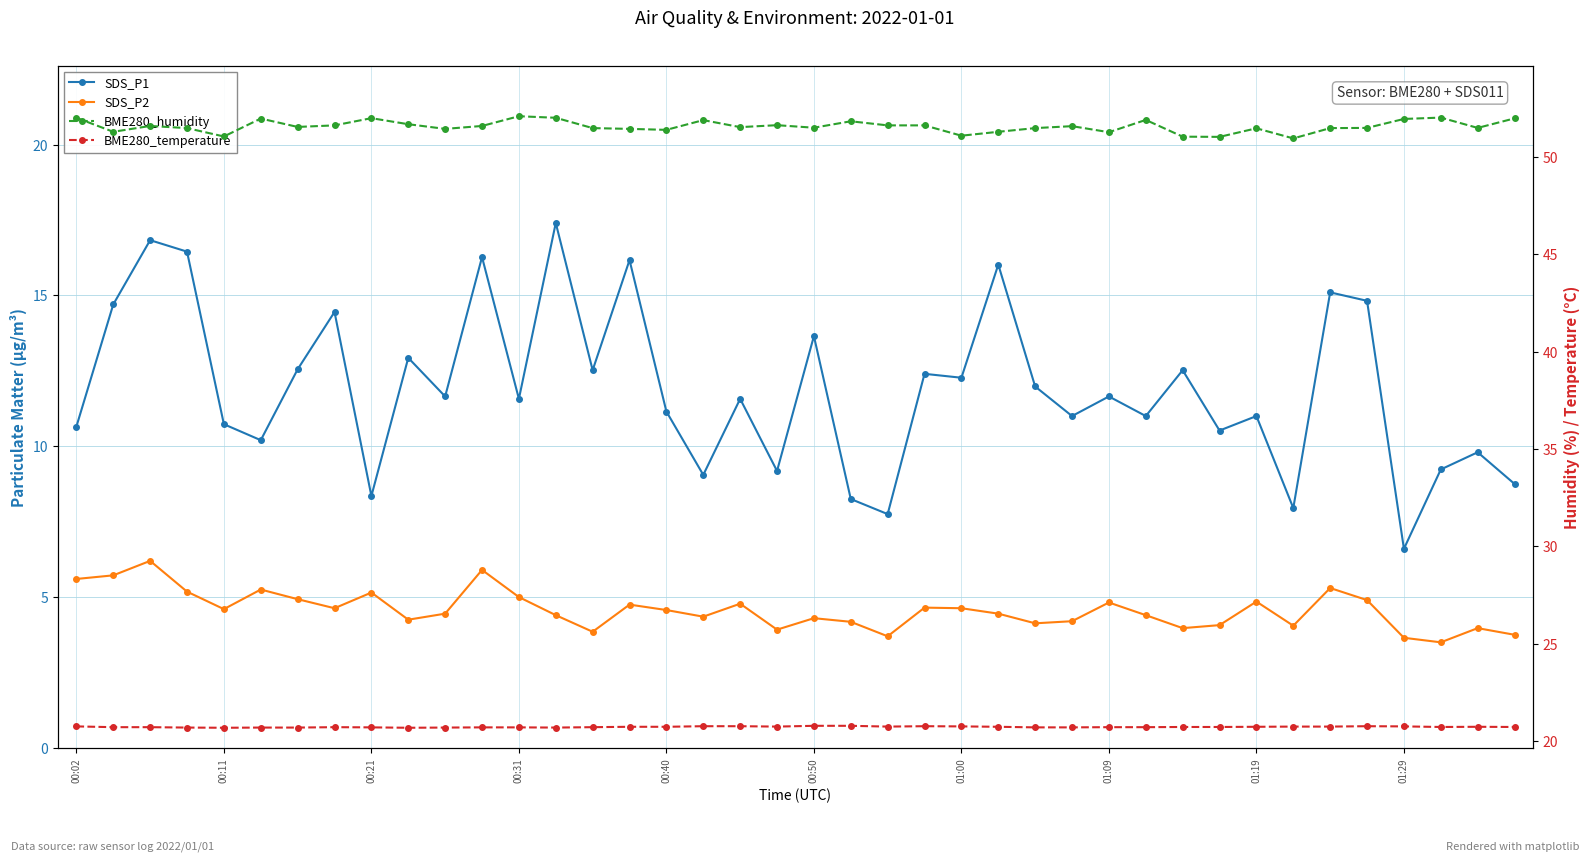

How many series are shown in this chart?

4